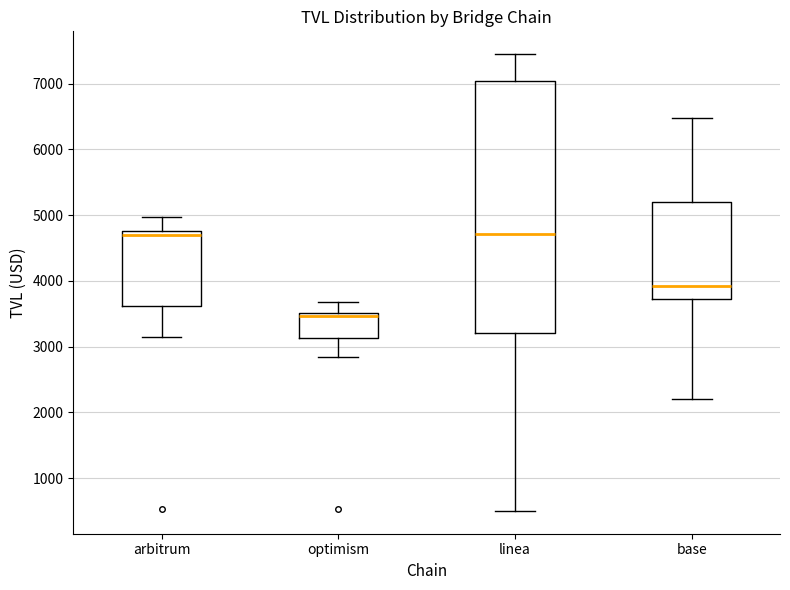

Reading left to right, read every box against the y-axis: the position of its median line, the range the box covers, and the ends of its whiskers. The values are not printed on the chart, so give them approximately, as read against the axis.

arbitrum: median 4700, box 3600 to 4800, whiskers 3200 to 5000
optimism: median 3500 (just below the box's upper edge), box 3100 to 3500, whiskers 2800 to 3700
linea: median 4700, box 3200 to 7000, whiskers 500 to 7400
base: median 3900, box 3700 to 5200, whiskers 2200 to 6500